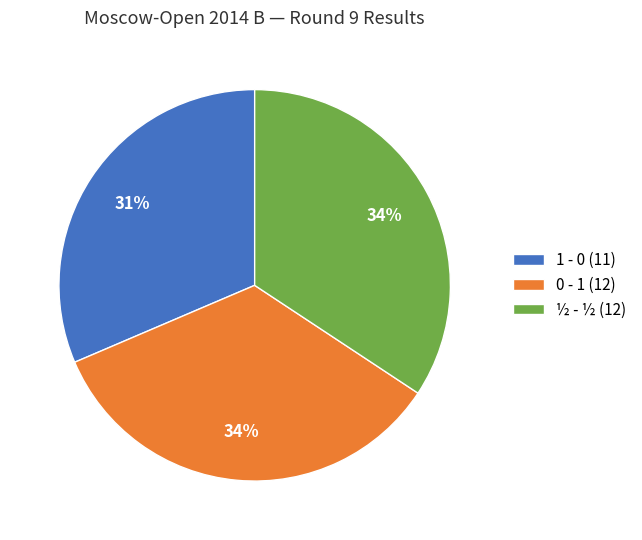

How many slices are in this pie chart?

3